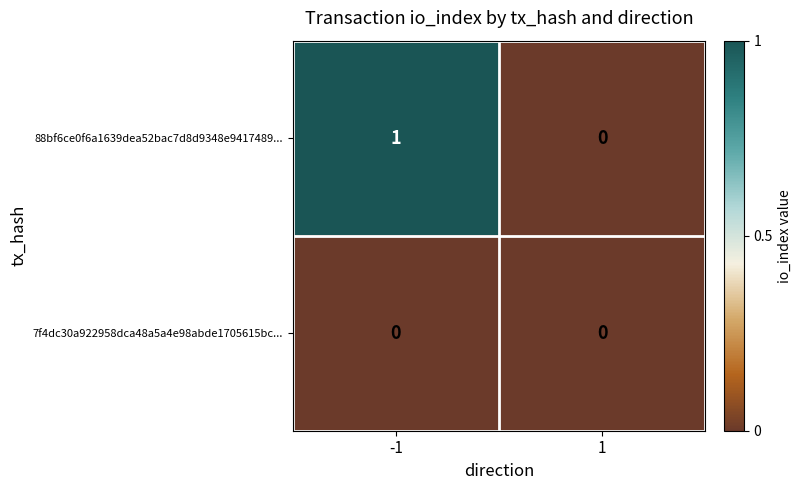

What is the greatest value displayed?

1